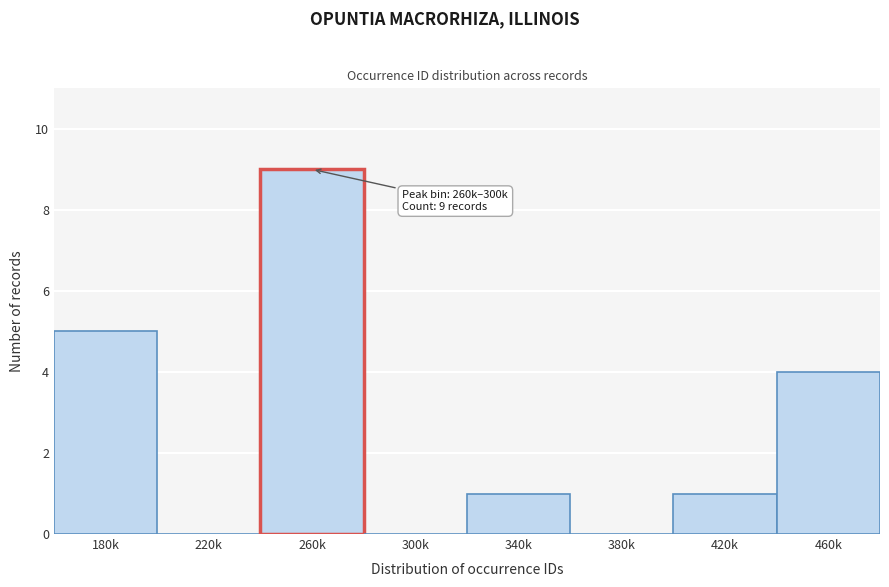

Reading left to right, what are all the values shown in this chart?

180k=5	220k=0	260k=9	300k=0	340k=1	380k=0	420k=1	460k=4